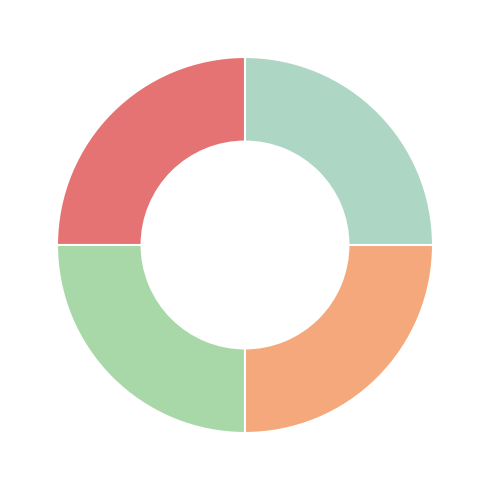

Is there a majority slice in this chart?

No